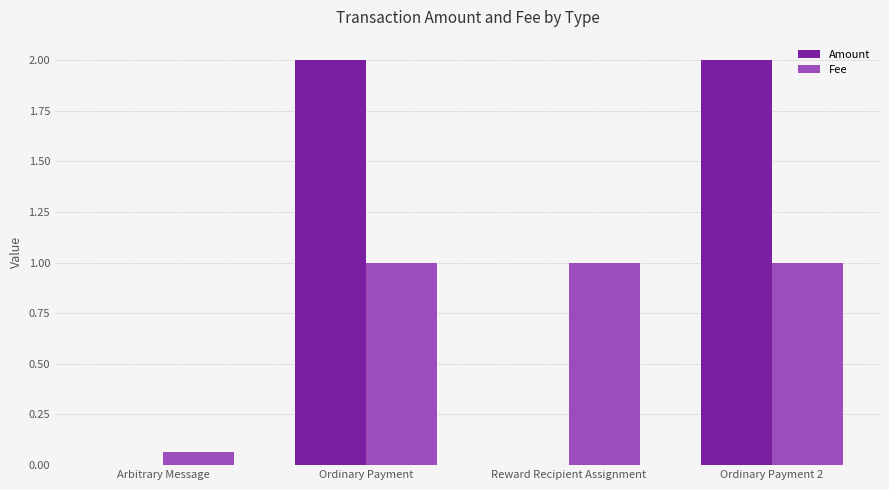

Is the value of Fee at Ordinary Payment greater than the value of Amount at Ordinary Payment 2?

No